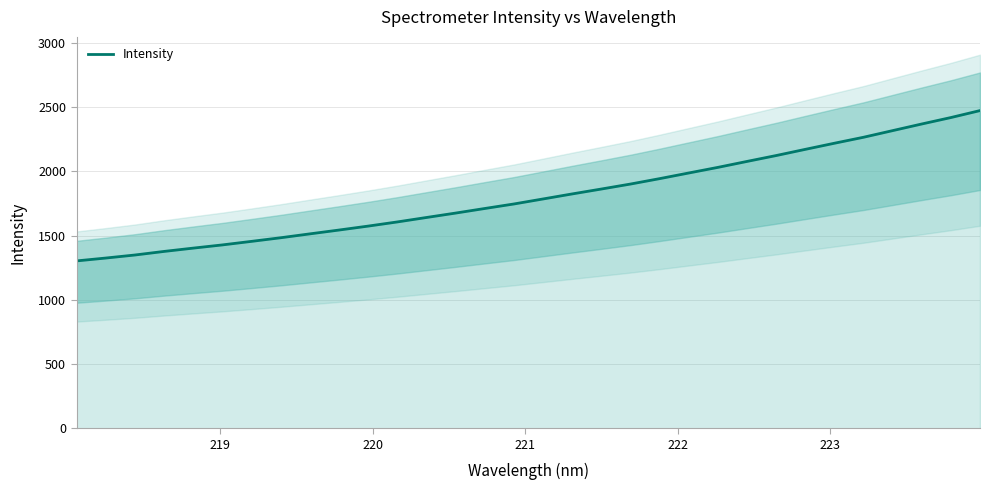

What is the highest value of the Intensity series?

2474.2